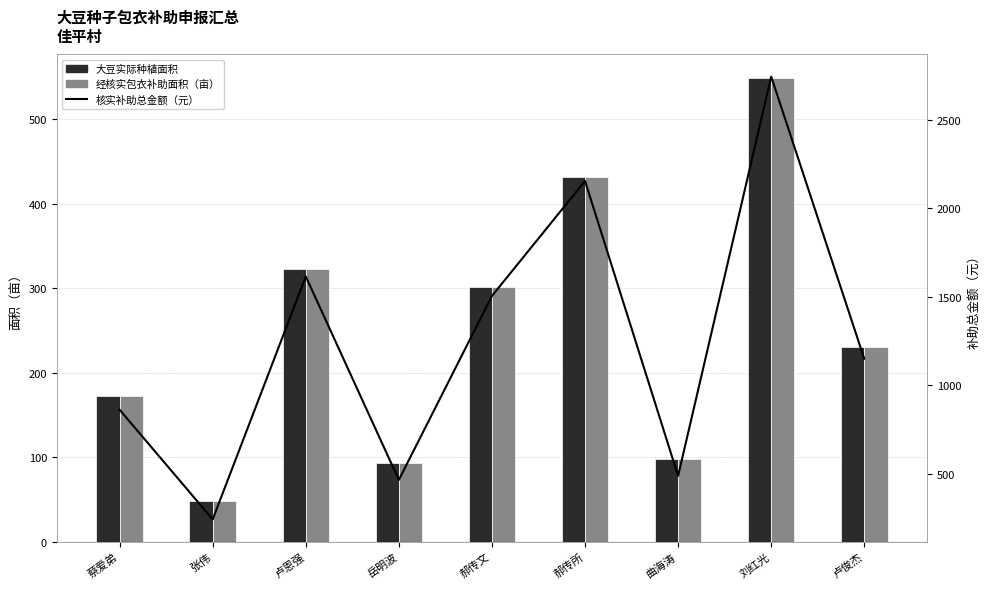

What is the difference between the maximum and minimum values in the 经核实包衣补助面积（亩） series?

500.7